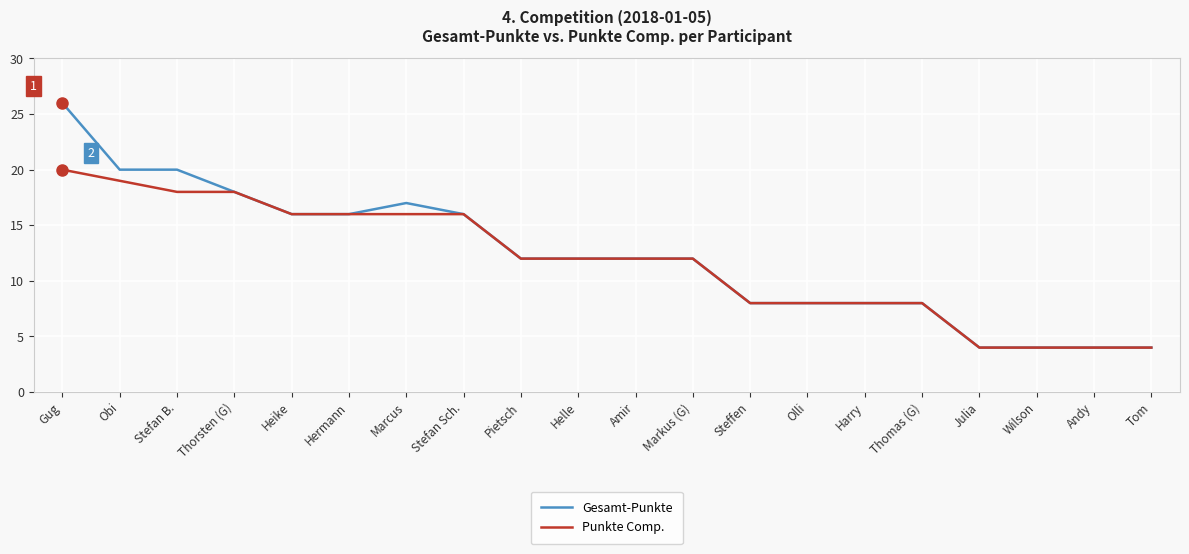

Reading left to right, what are all the values shown in this chart?

Gesamt-Punkte: 26	20	20	18	16	16	17	16	12	12	12	12	8	8	8	8	4	4	4	4
Punkte Comp.: 20	19	18	18	16	16	16	16	12	12	12	12	8	8	8	8	4	4	4	4